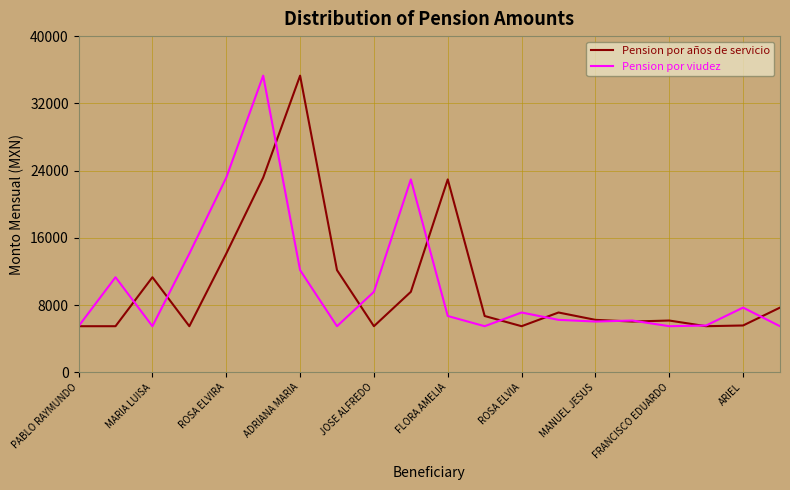

How many distinct data groups are displayed?

2